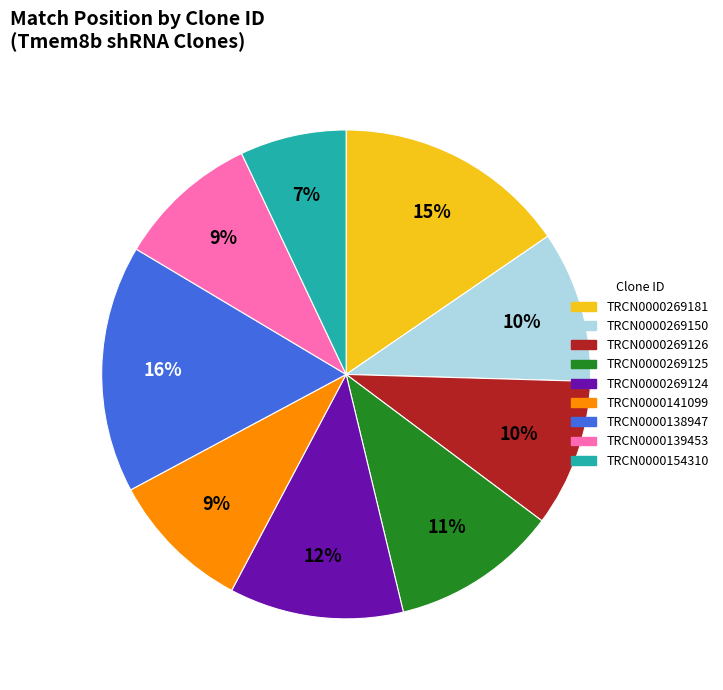

Combined, do TRCN0000138947 and TRCN0000269125 account for over 50%?

No